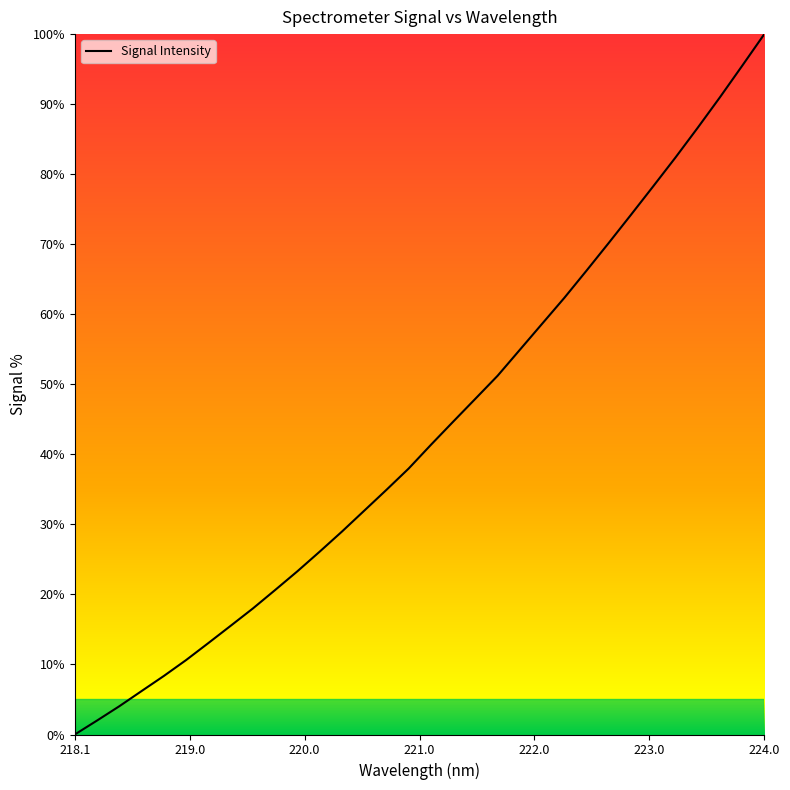

What is the maximum value shown in the chart?

100.0